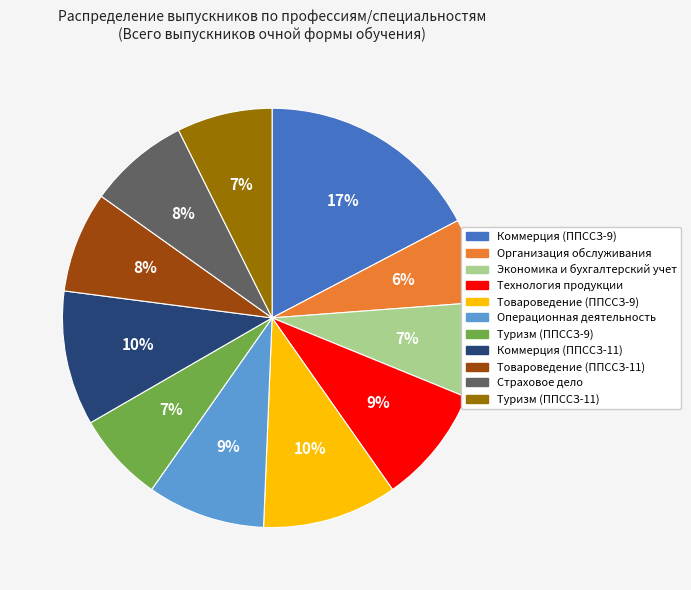

Approximately how many times larger is the value at Товароведение (ППССЗ-11) compared to Туризм (ППССЗ-9)?

1.1